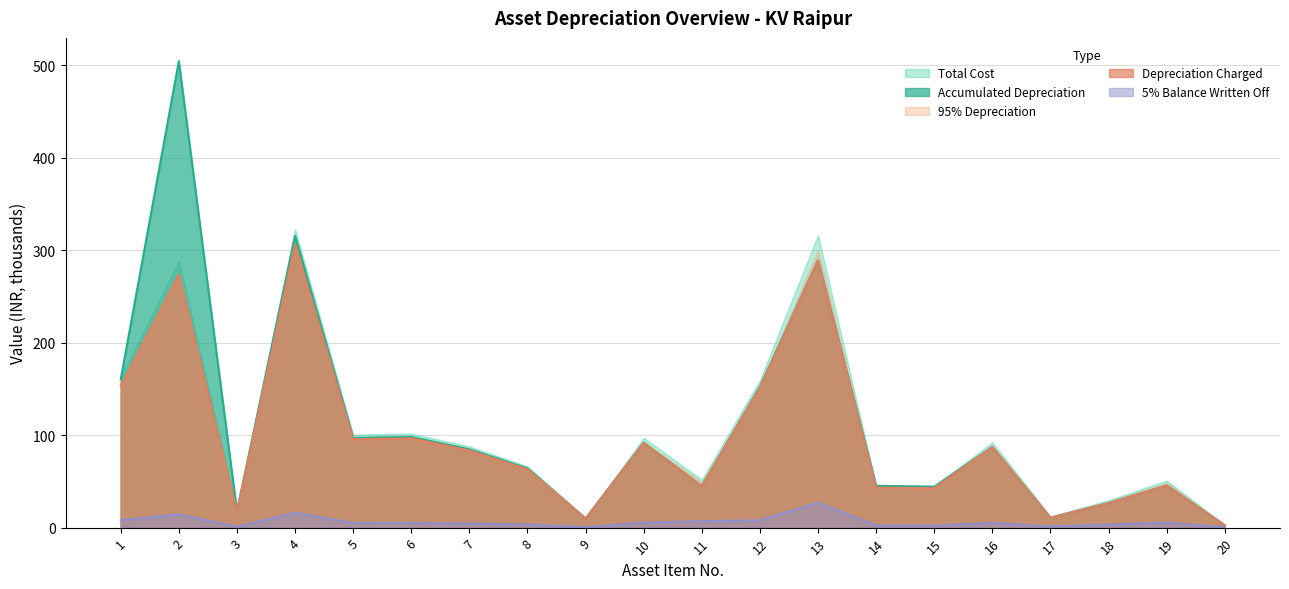

List the labels in order of Total Cost (col_3) value, smallest first.

20, 9, 17, 3, 18, 15, 14, 11, 19, 8, 7, 16, 10, 5, 6, 12, 1, 2, 13, 4